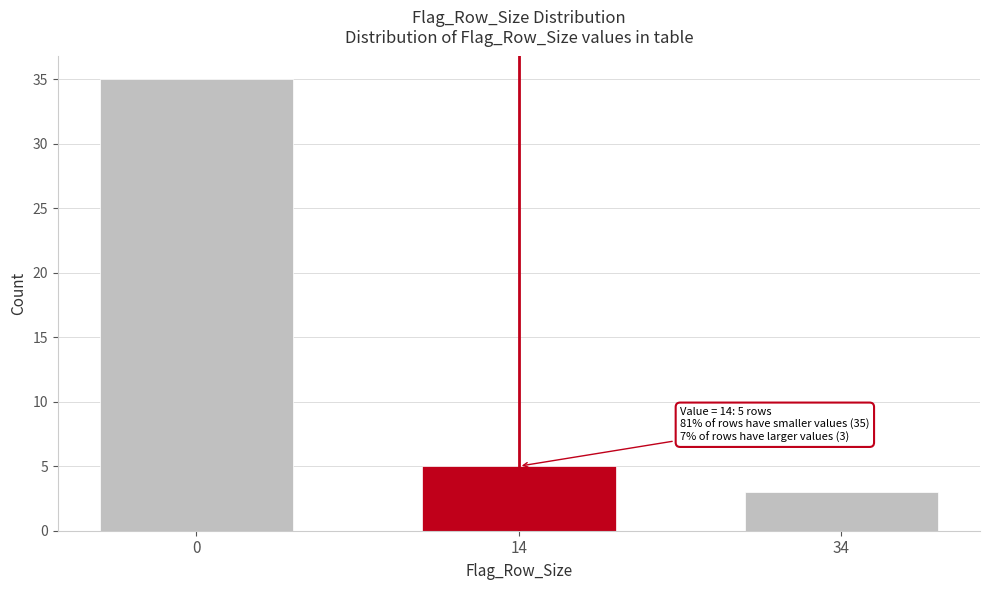

Reading left to right, transcribe all the data shown in this chart.

35	5	3